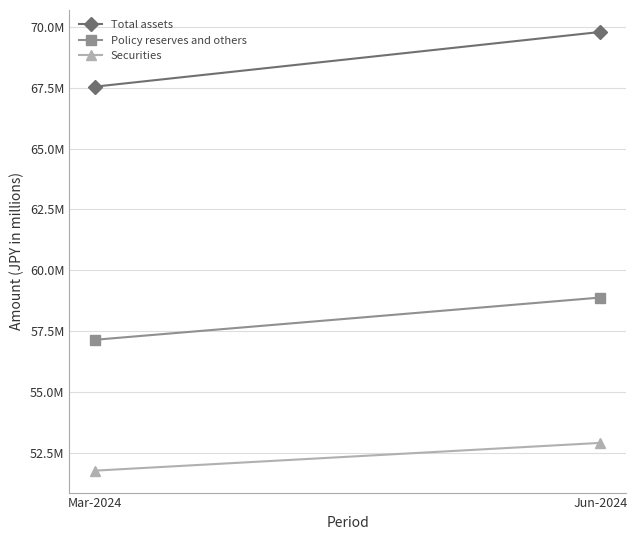

Which category has the lowest value in the Total assets series?

Mar-2024